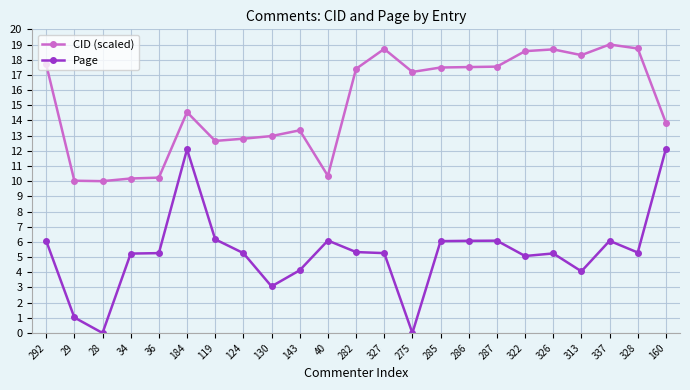

At which category is the sum across all series the highest?

184